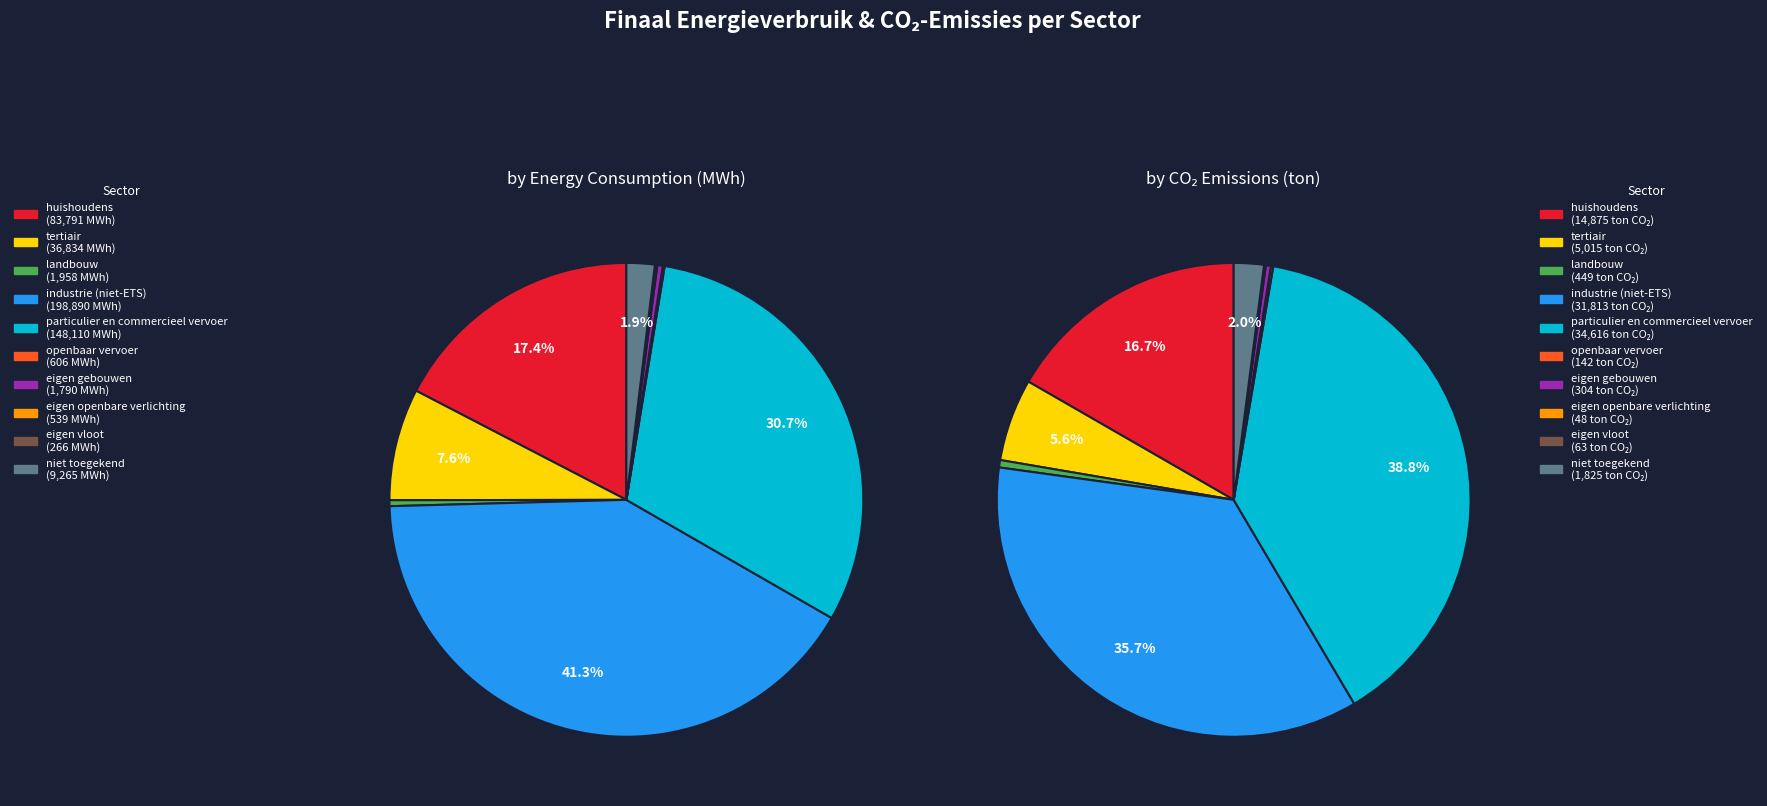

To the nearest percent, what is the difference between the largest and smallest slice percentages?

41%